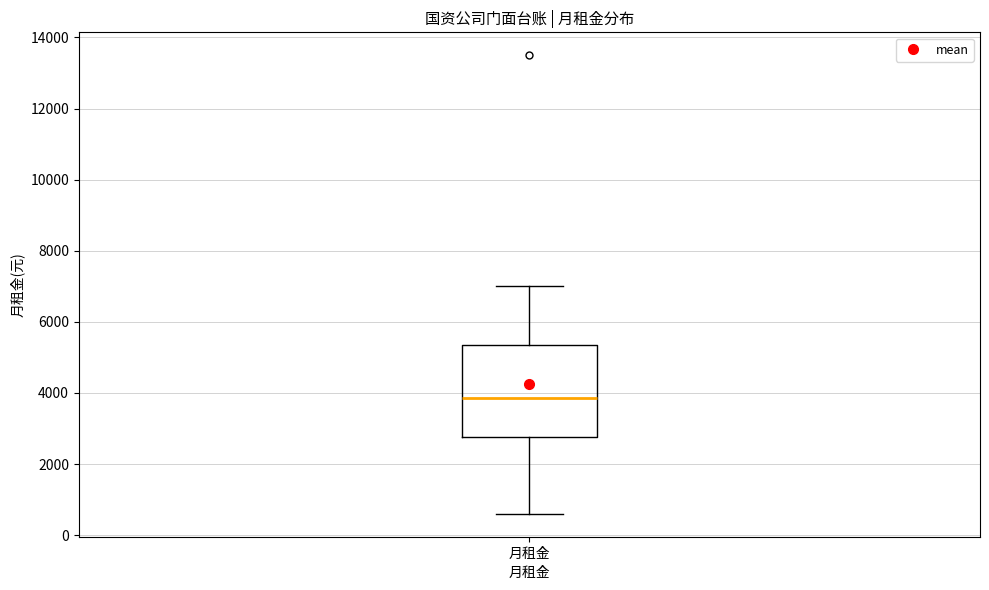

Transcribe this box plot: give where the median line is, the range the box spans, and where the two whiskers end, as read against the y-axis. The values are not printed on the chart, so give them approximately, as read against the axis.

median 3800, box 2800 to 5400, whiskers 600 to 7000